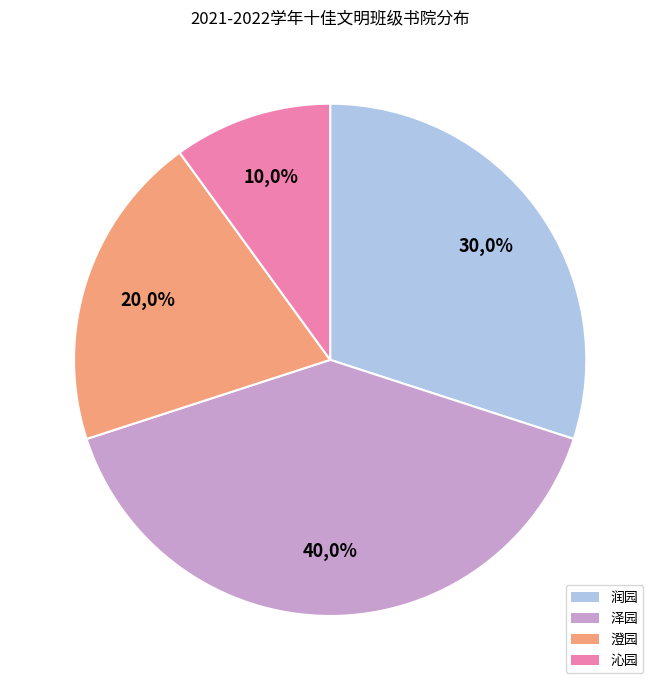

What percentage is the 沁园 slice, to the nearest percent?

10%